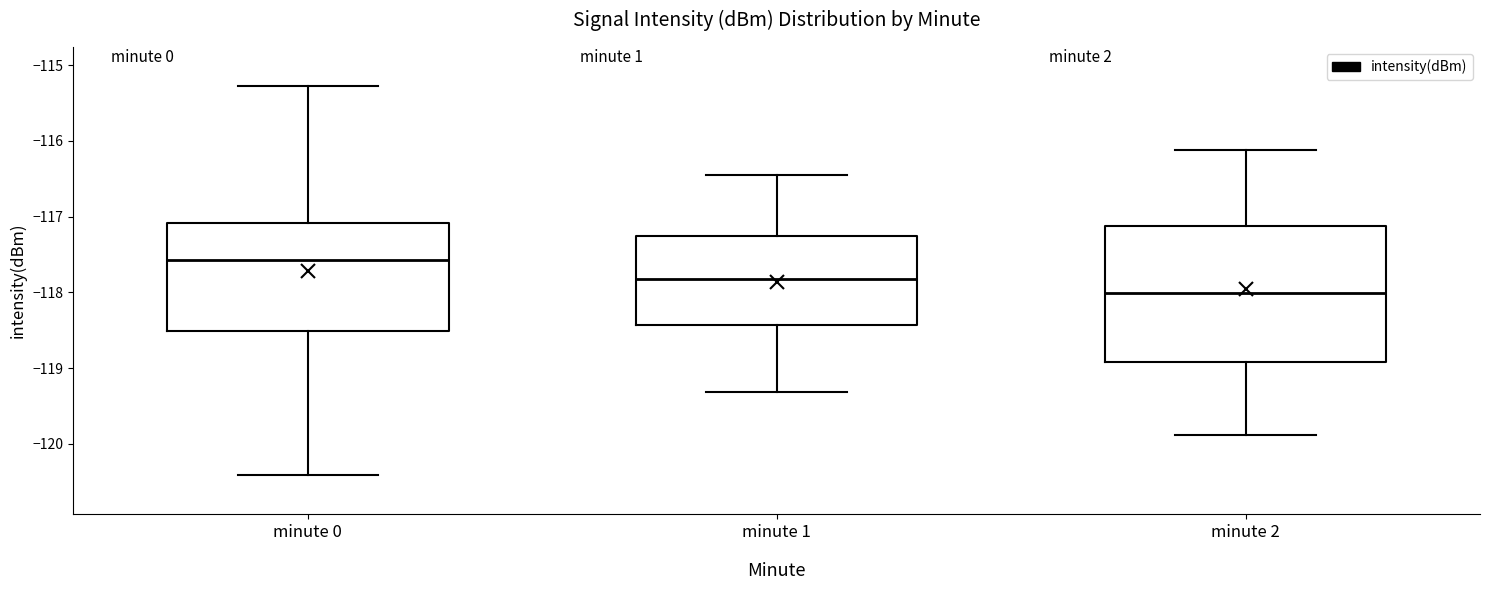

Reading left to right, transcribe this box plot: for each box, give where its median line is, the range the box spans, and where its two whiskers end, as read against the y-axis. The values are not printed on the chart, so give them approximately, as read against the axis.

minute 0: median -117.6, box -118.5 to -117.1, whiskers -120.4 to -115.3
minute 1: median -117.8, box -118.4 to -117.3, whiskers -119.3 to -116.5
minute 2: median -118.0, box -118.9 to -117.1, whiskers -119.9 to -116.1